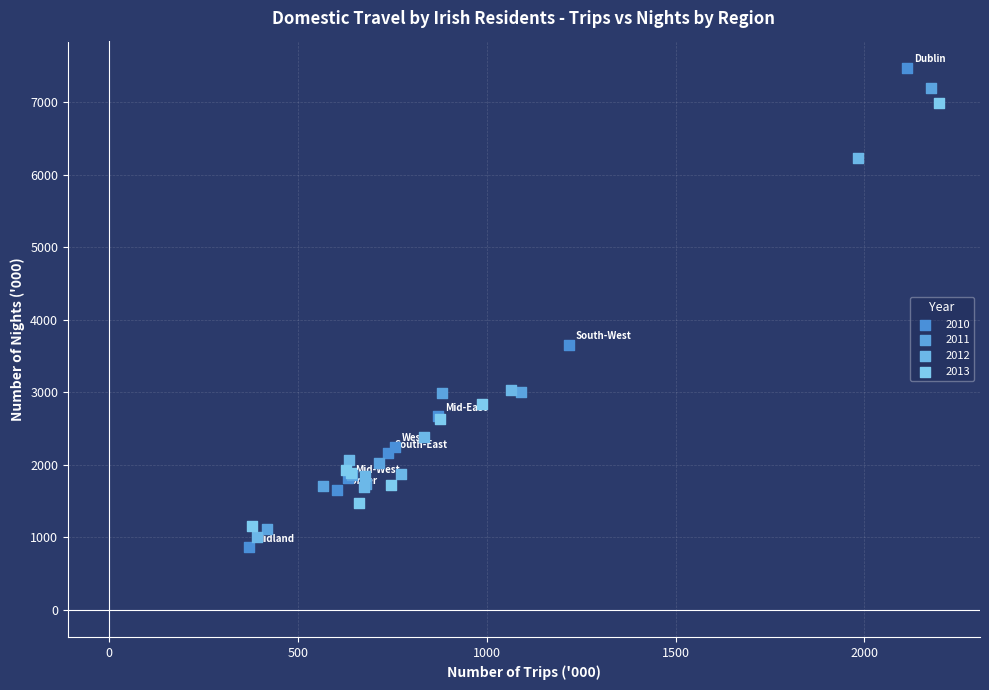

Which series reaches the minimum Y coordinate?

2010